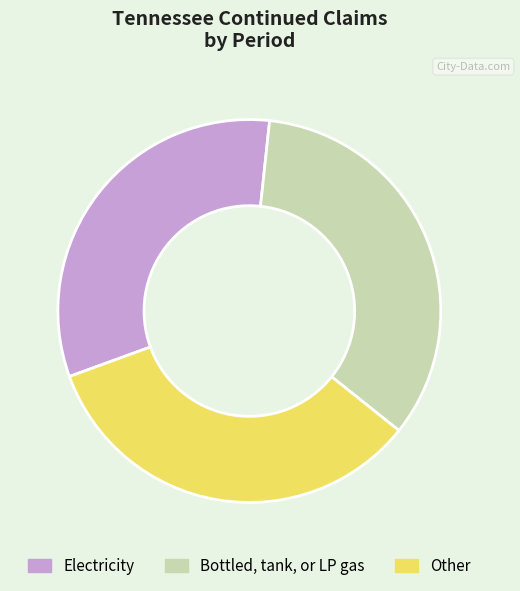

Approximately how many times larger is the value at Other compared to Electricity?

1.0